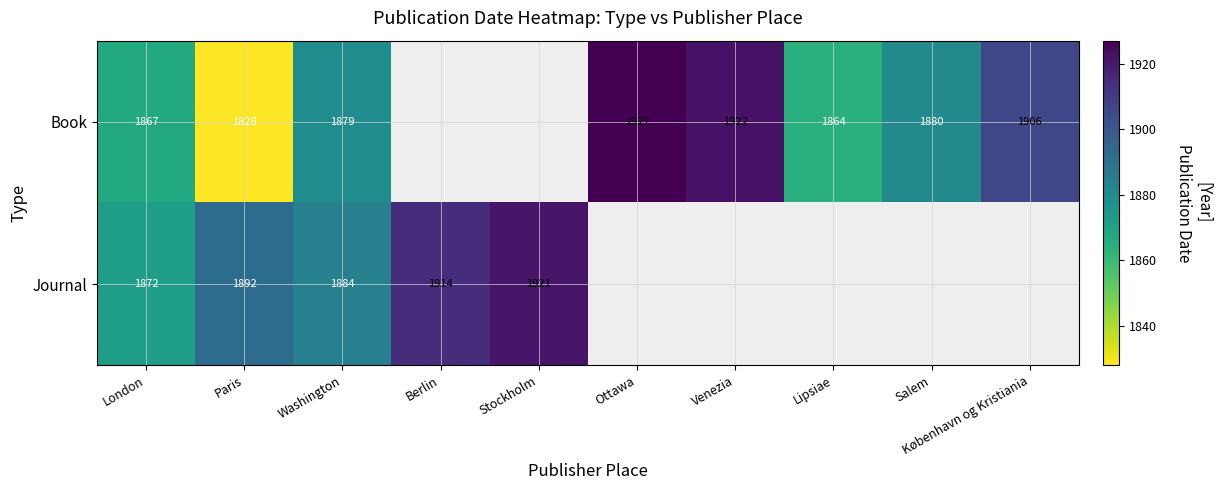

The value of Book at Venezia is 772.0. True or false?

False